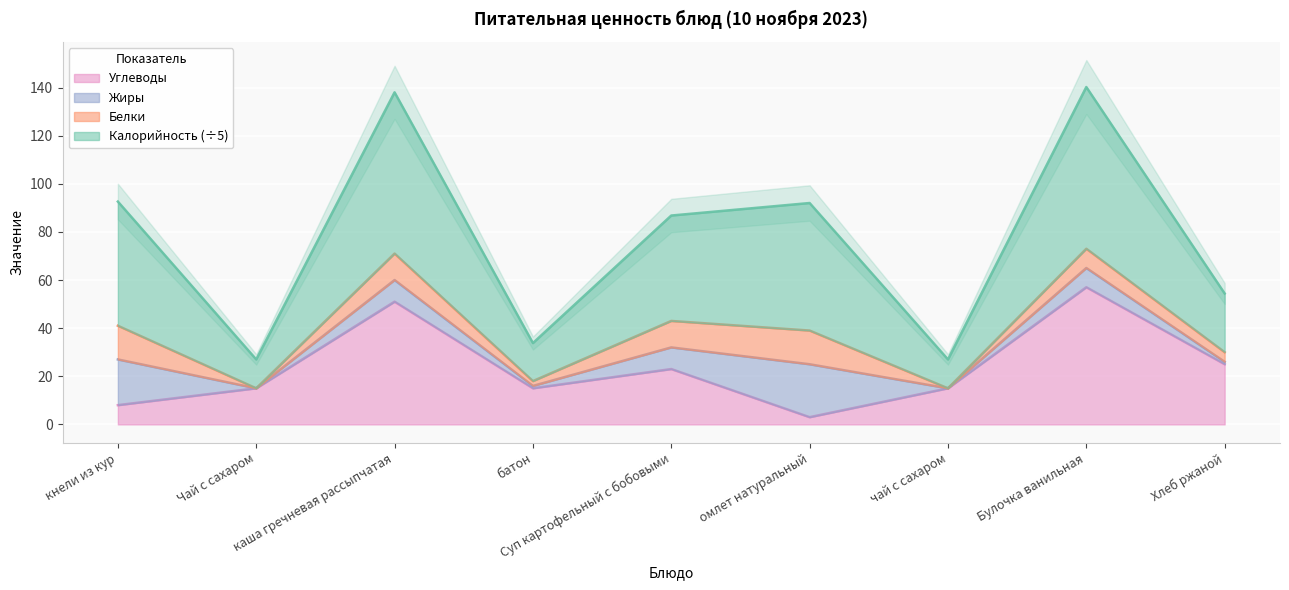

True or false: Калорийность and Углеводы intersect in this chart.

False